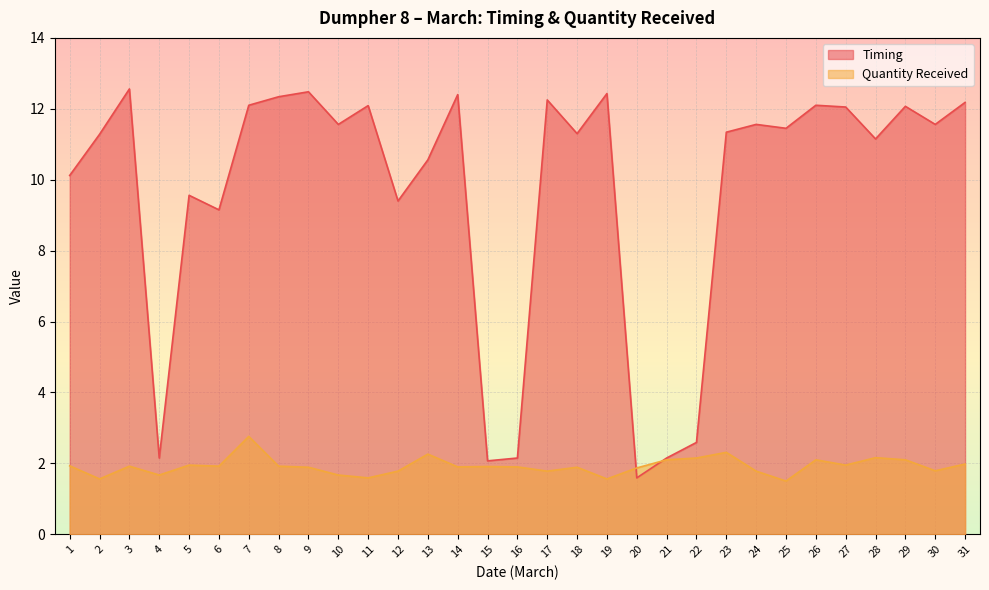

Between 13 and 4, which is larger?

13